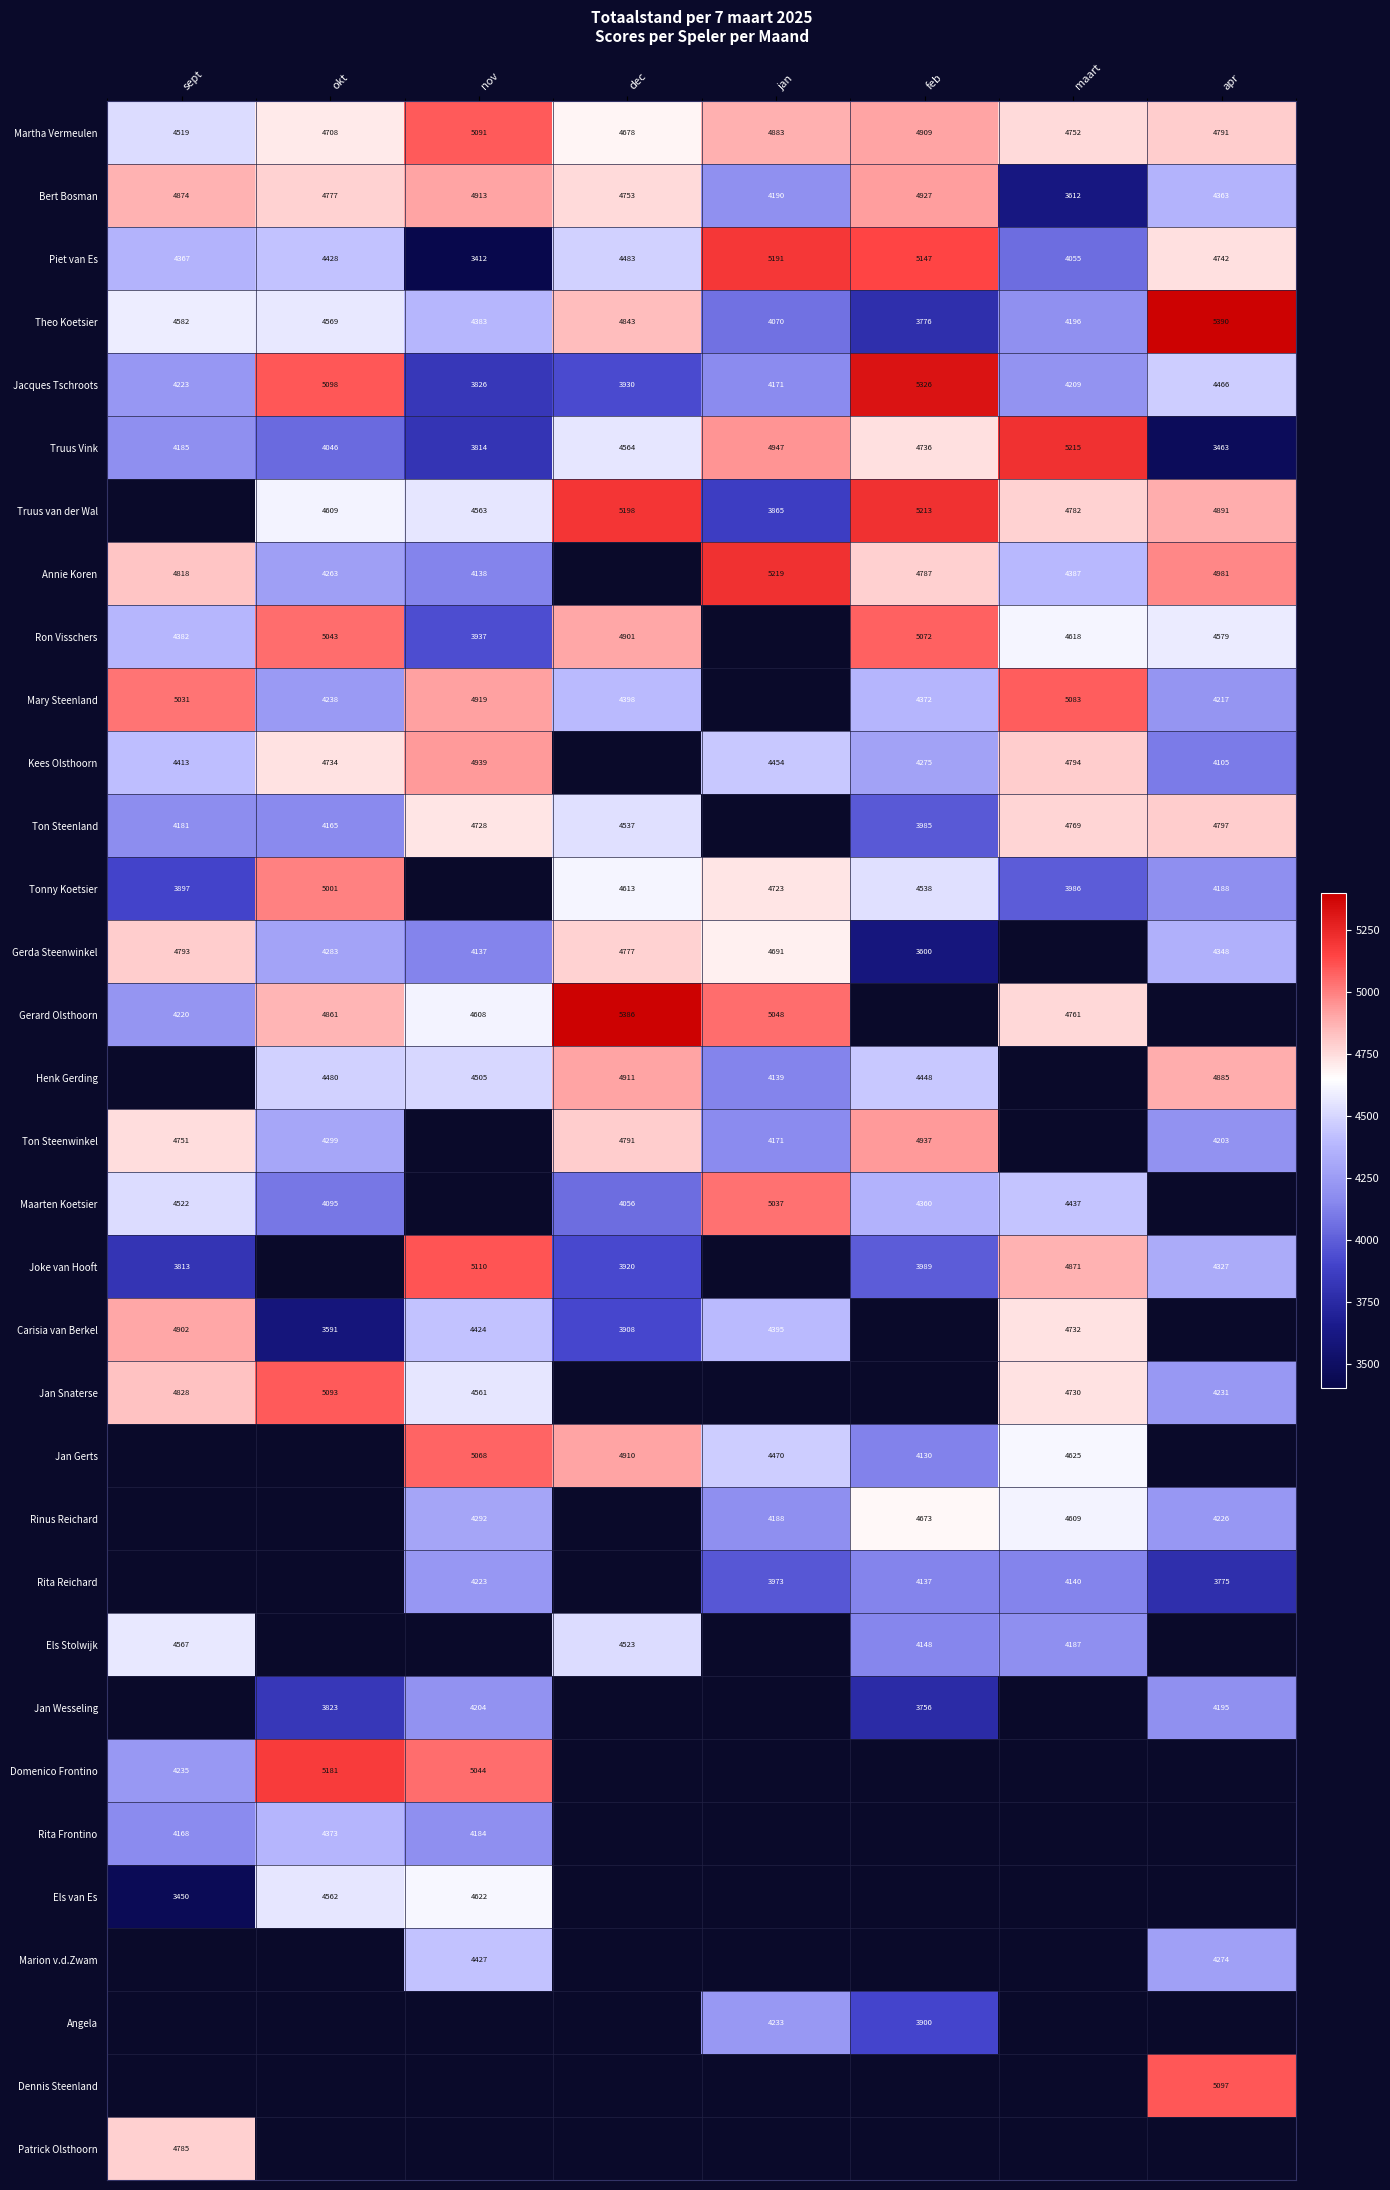

True or false: Tonny Koetsier has a value of 6602.4 at maart.

False